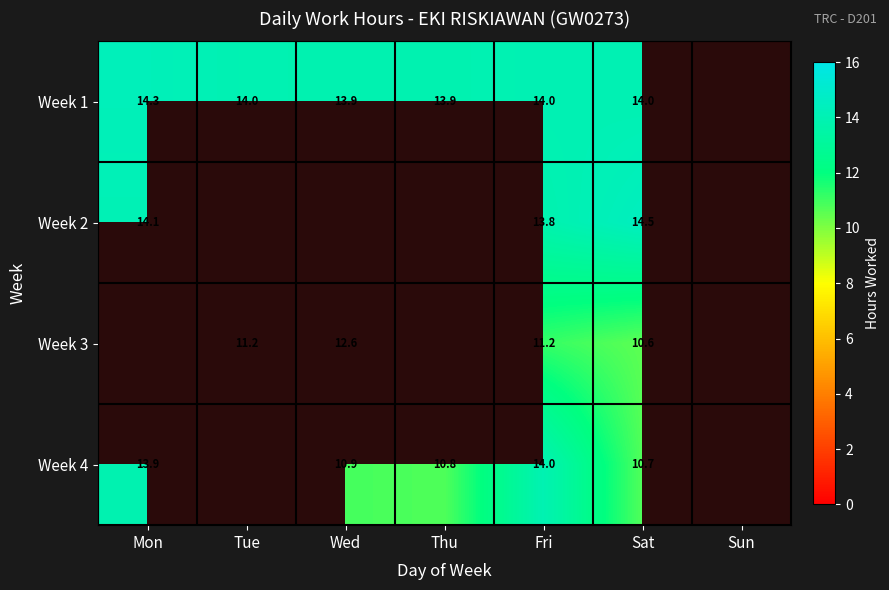

What is the sum of the Week 2 values at Mon and Fri?

27.9